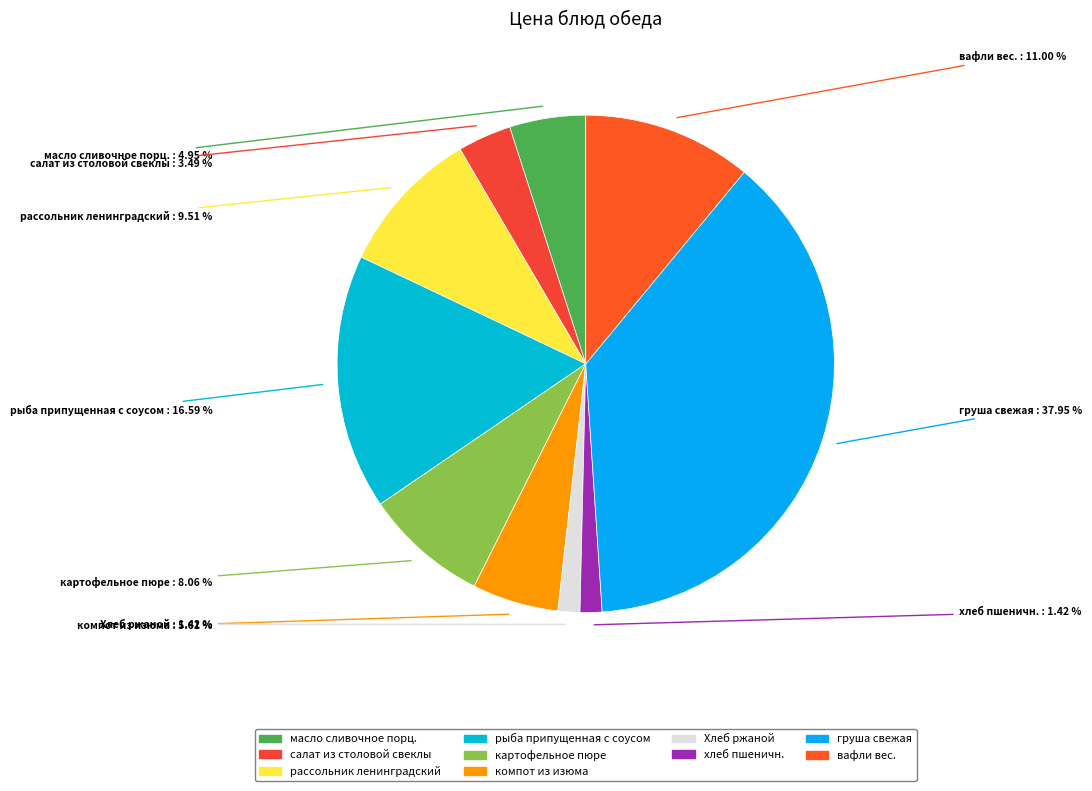

To the nearest percent, what is the average slice percentage?

10%